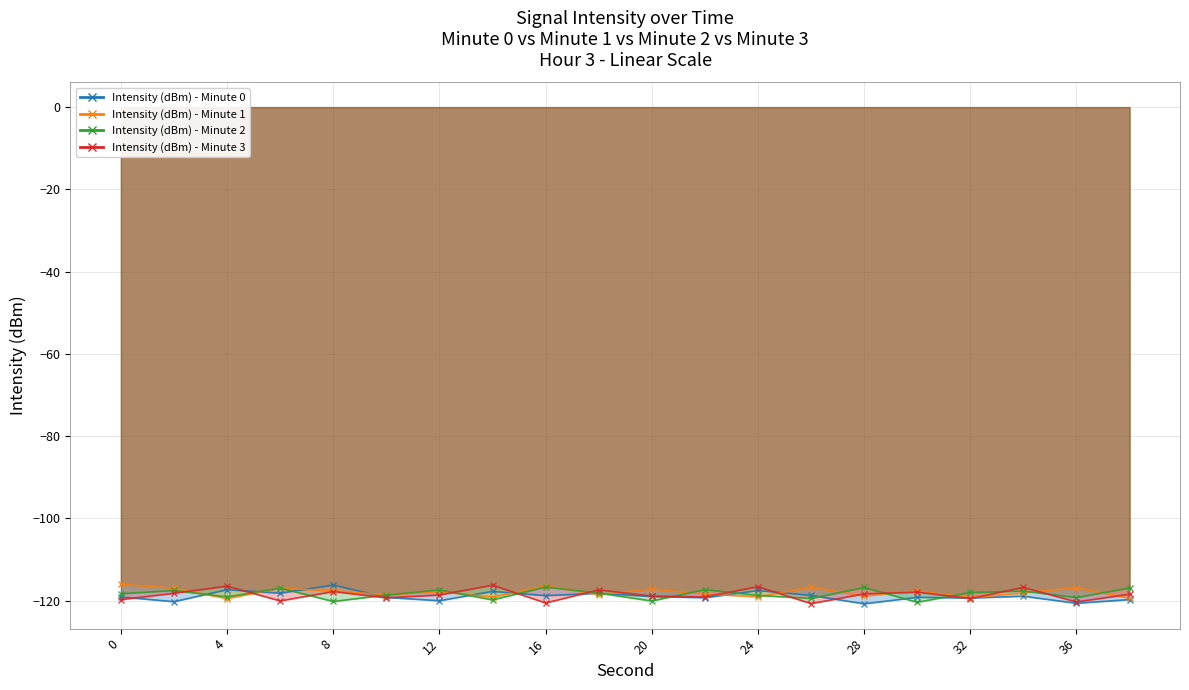

Where do Intensity (dBm) - Minute 0 and Intensity (dBm) - Minute 3 first cross each other?

0 and 2